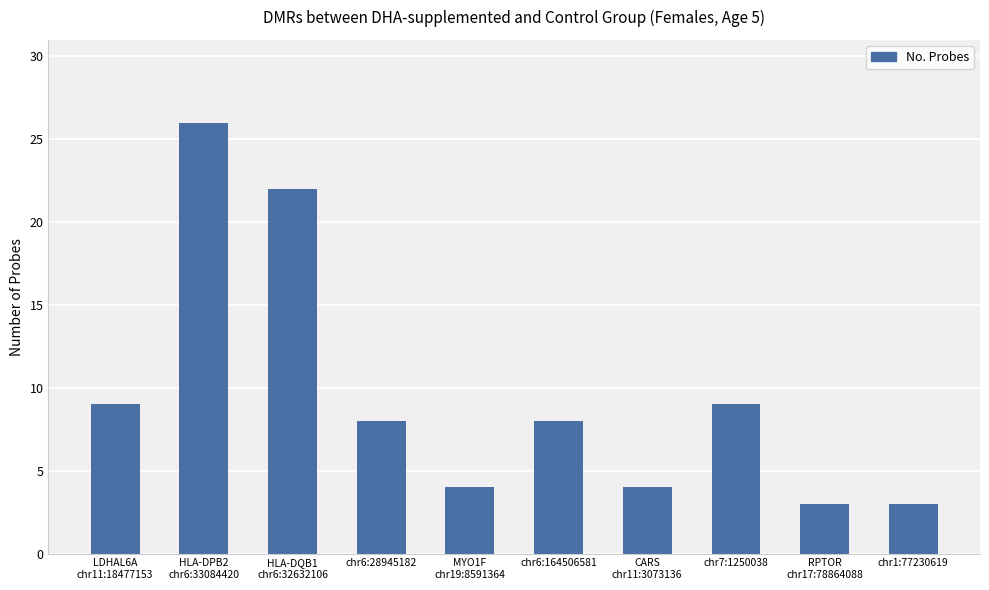

The value at chr7:1250038 is 15. True or false?

False